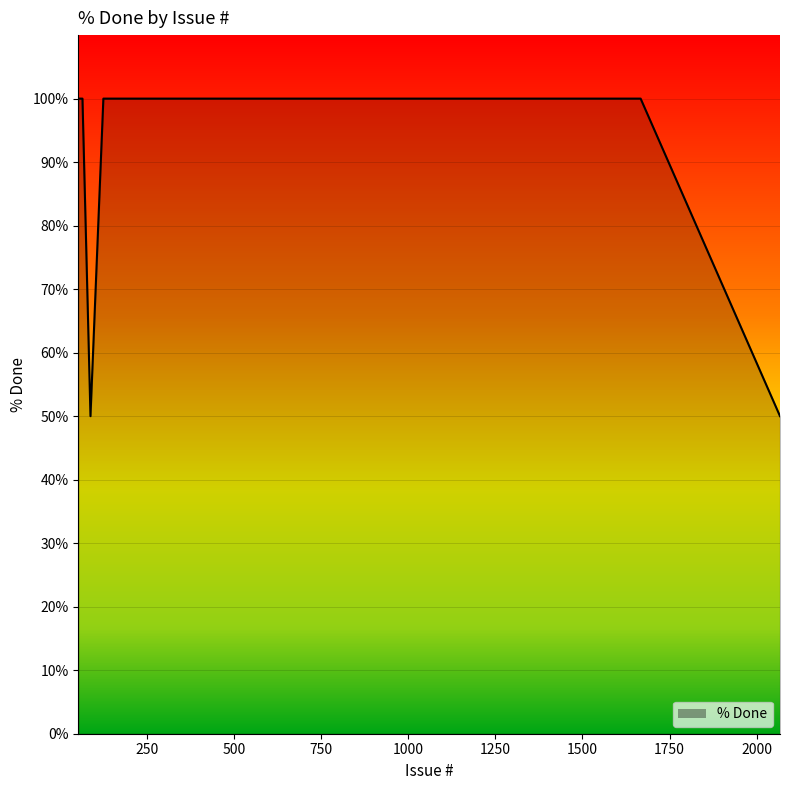

What is the difference between the maximum and minimum values?

50